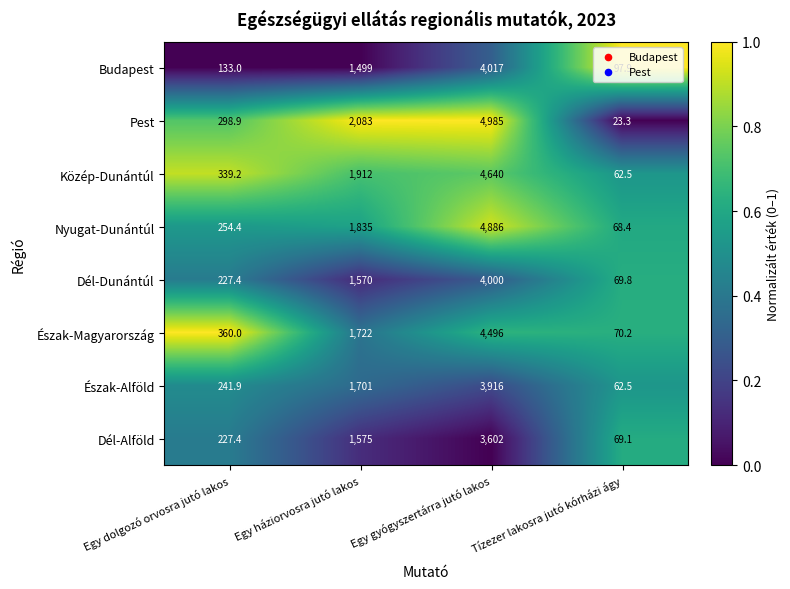

What is the spread (max minus min) of values at Egy gyógyszertárra jutó lakos?

1383.0